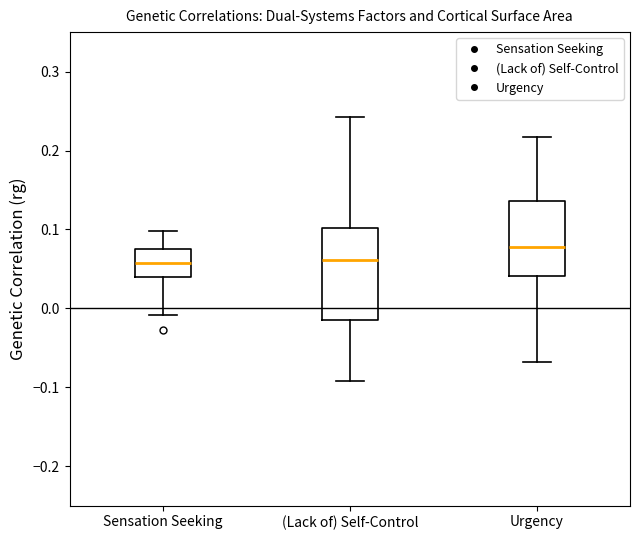

Reading left to right, transcribe this box plot: for each box, give where its median line is, the range the box spans, and where its two whiskers end, as read against the y-axis. The values are not printed on the chart, so give them approximately, as read against the axis.

Sensation Seeking: median 0.06, box 0.04 to 0.07, whiskers -0.01 to 0.10
(Lack of) Self-Control: median 0.06, box -0.01 to 0.10, whiskers -0.09 to 0.24
Urgency: median 0.08, box 0.04 to 0.14, whiskers -0.07 to 0.22